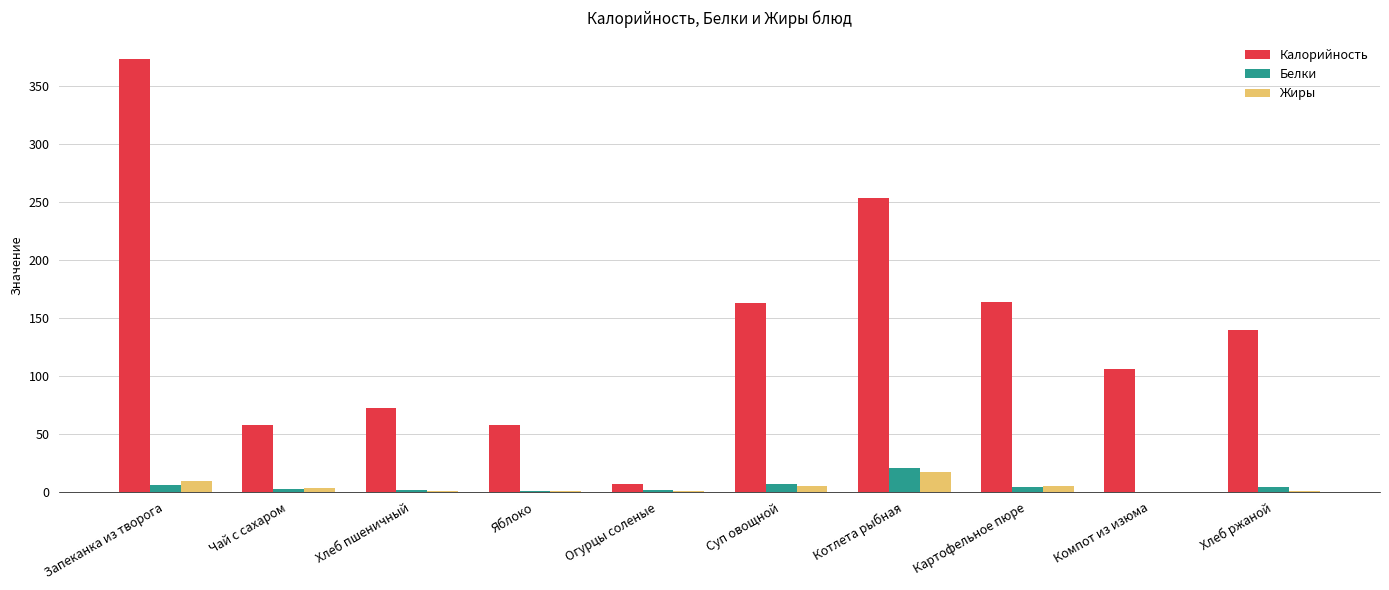

Is it true that Белки equals 0.0 at Компот из изюма?

True